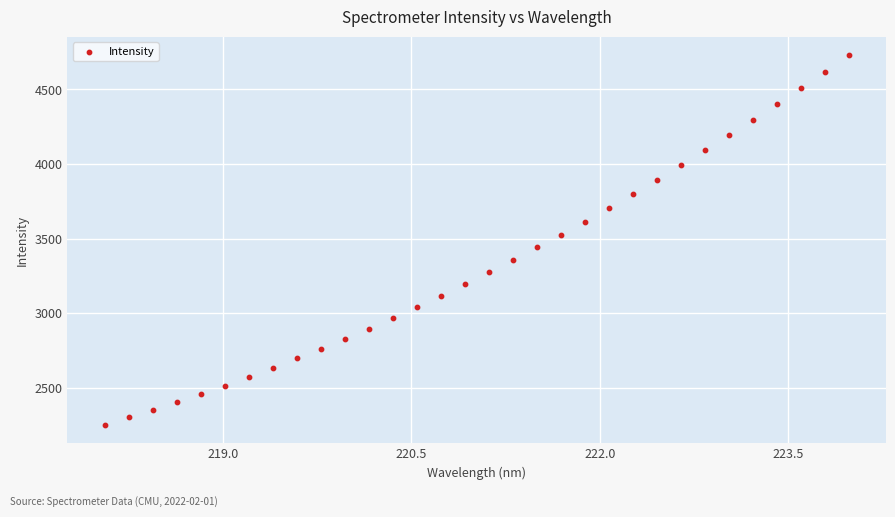

What is the range of Y values (max minus min)?

2475.9